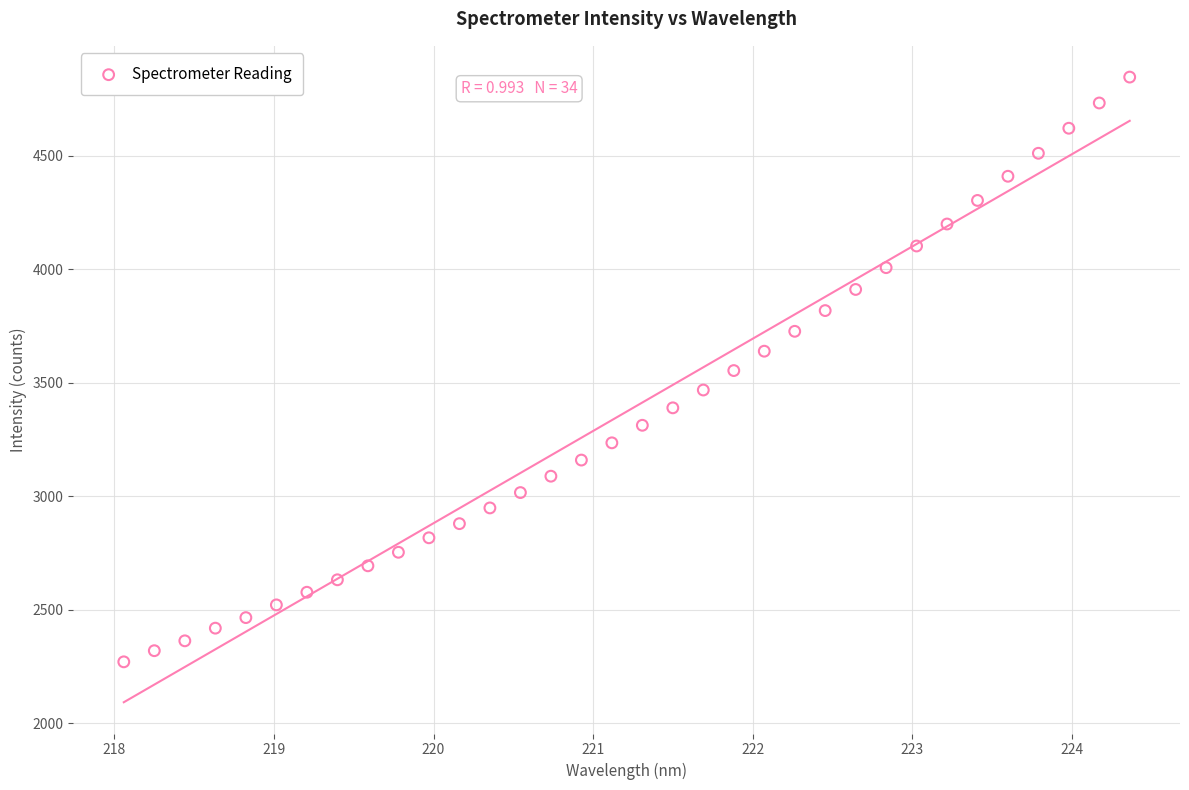

What is the range of X values (max minus min)?

6.3